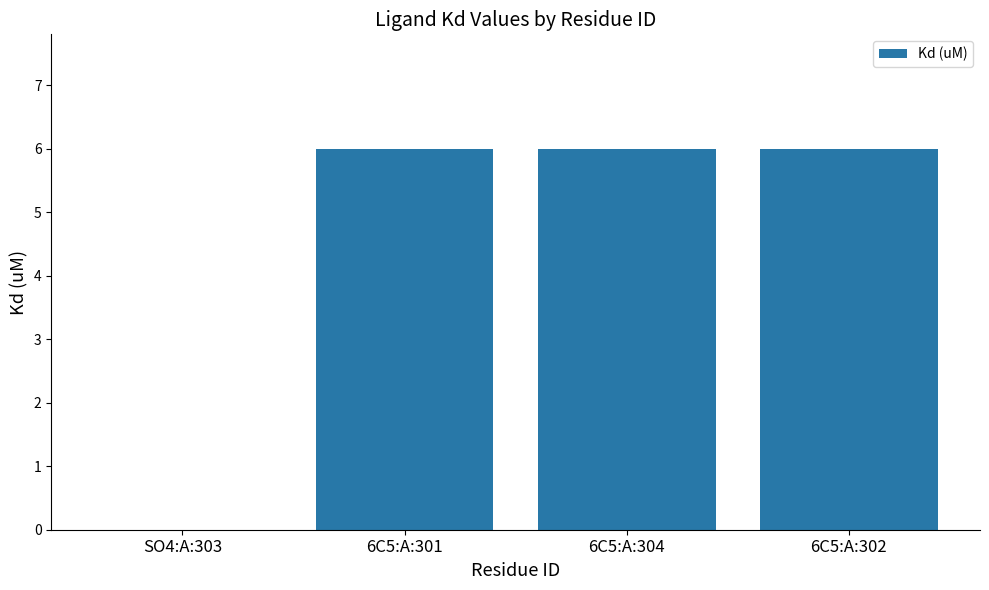

What is the sum of all values?

18